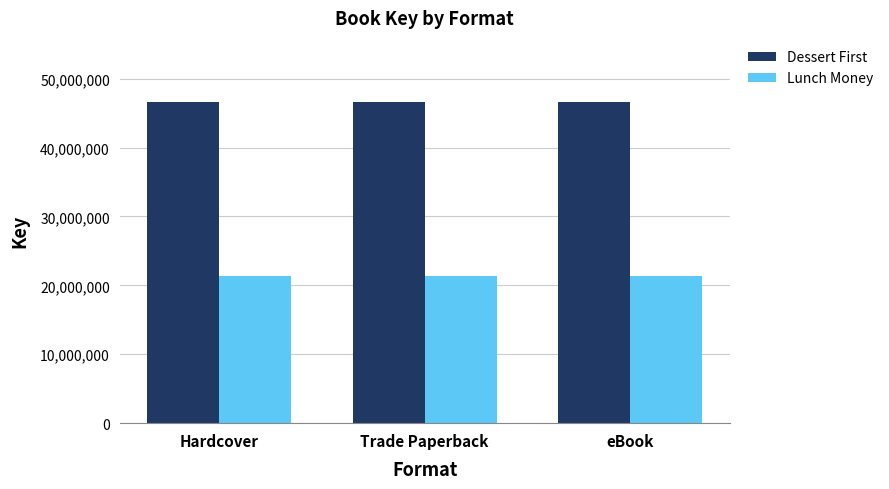

True or false: Lunch Money has a value of 32803402 at Hardcover.

False